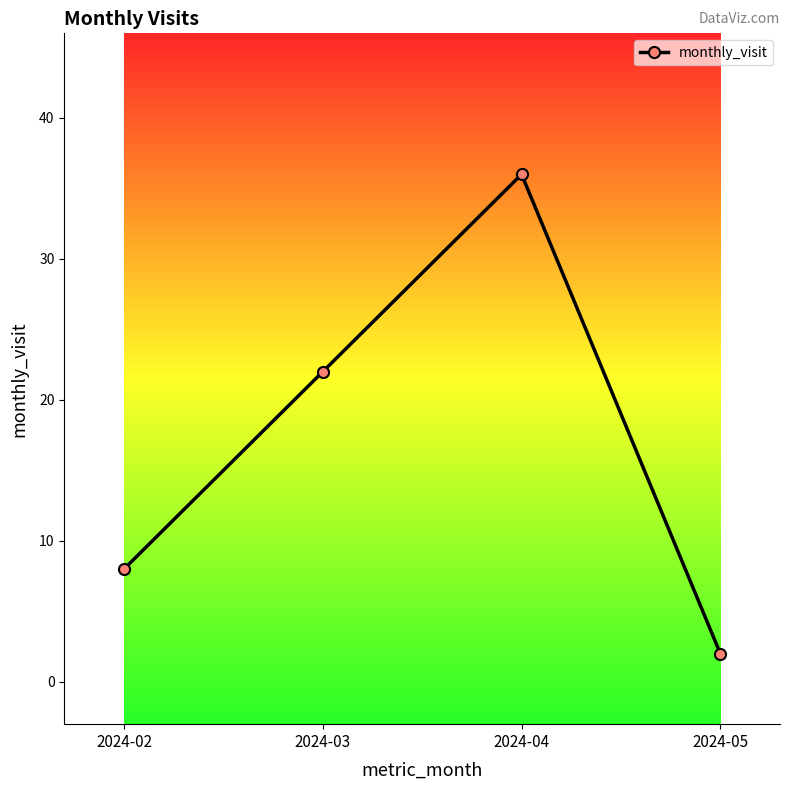

How many series are shown in this chart?

1